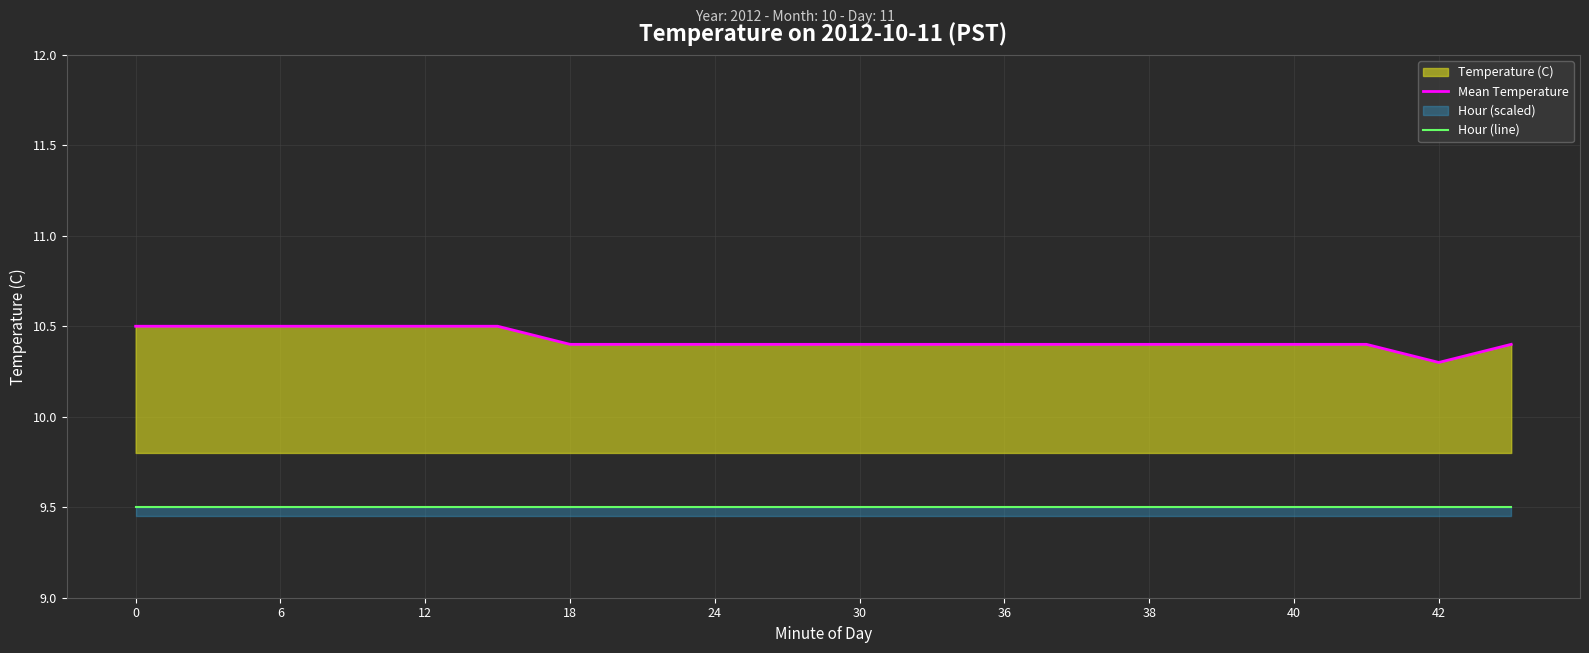

What is the label of the 12th point from the left?

11